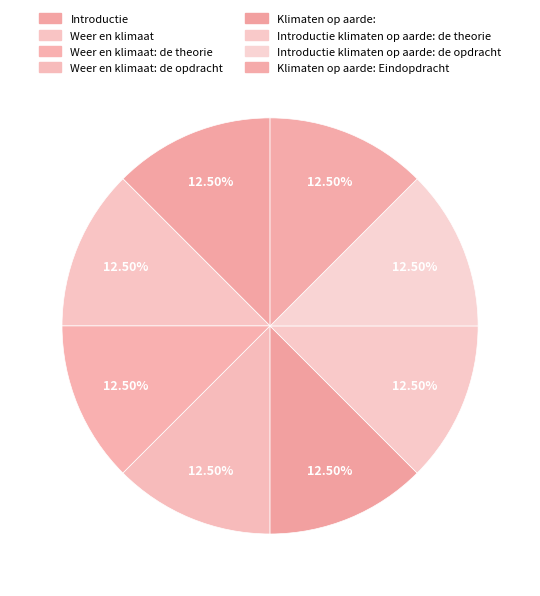

The Introductie klimaten op aarde: de theorie slice represents 18% of the pie. True or false?

False